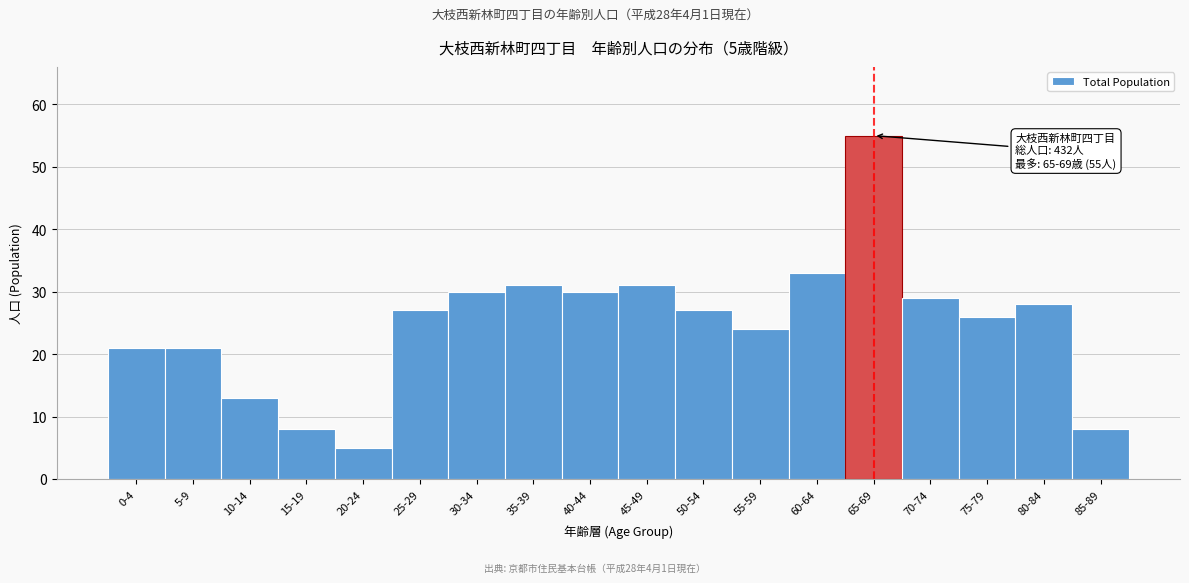

Reading left to right, transcribe all the data shown in this chart.

0-4=21	5-9=21	10-14=13	15-19=8	20-24=5	25-29=27	30-34=30	35-39=31	40-44=30	45-49=31	50-54=27	55-59=24	60-64=33	65-69=55	70-74=29	75-79=26	80-84=28	85-89=8